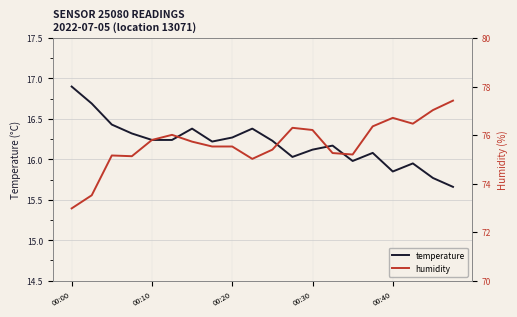

At which label does temperature reach its peak?

00:00